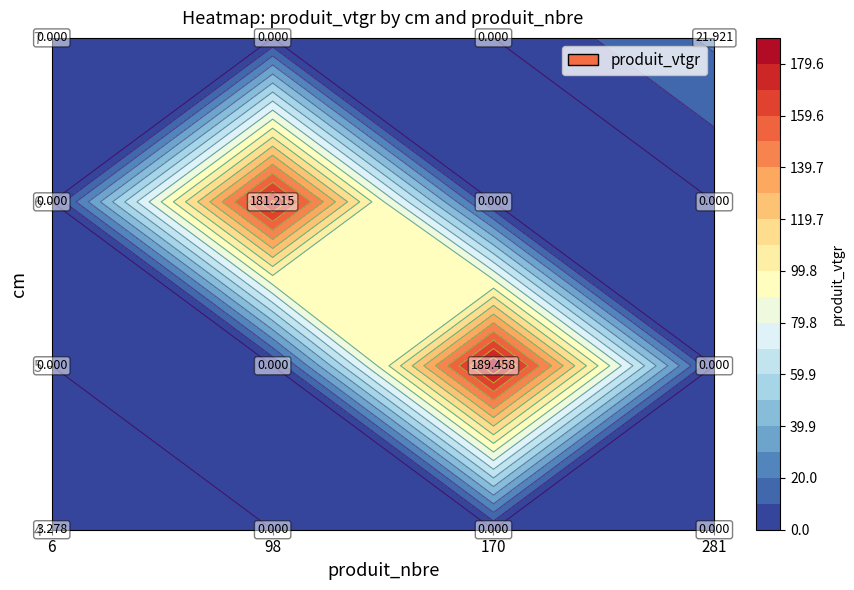

Reading right to left, extract all data points from this chart.

4: 0.0	0.0	0.0	3.3
5: 0.0	189.5	0.0	0.0
6: 0.0	0.0	181.2	0.0
7: 21.9	0.0	0.0	0.0